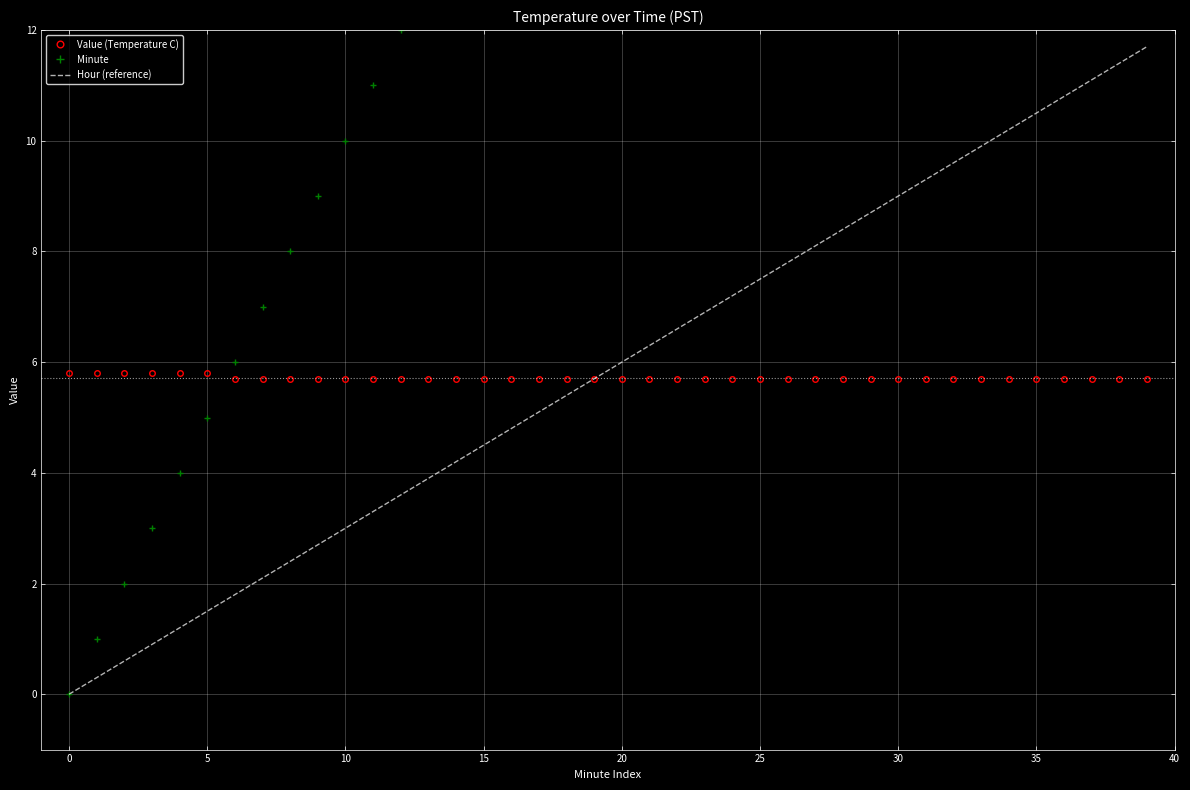

Which series has the largest total across all categories?

Minute